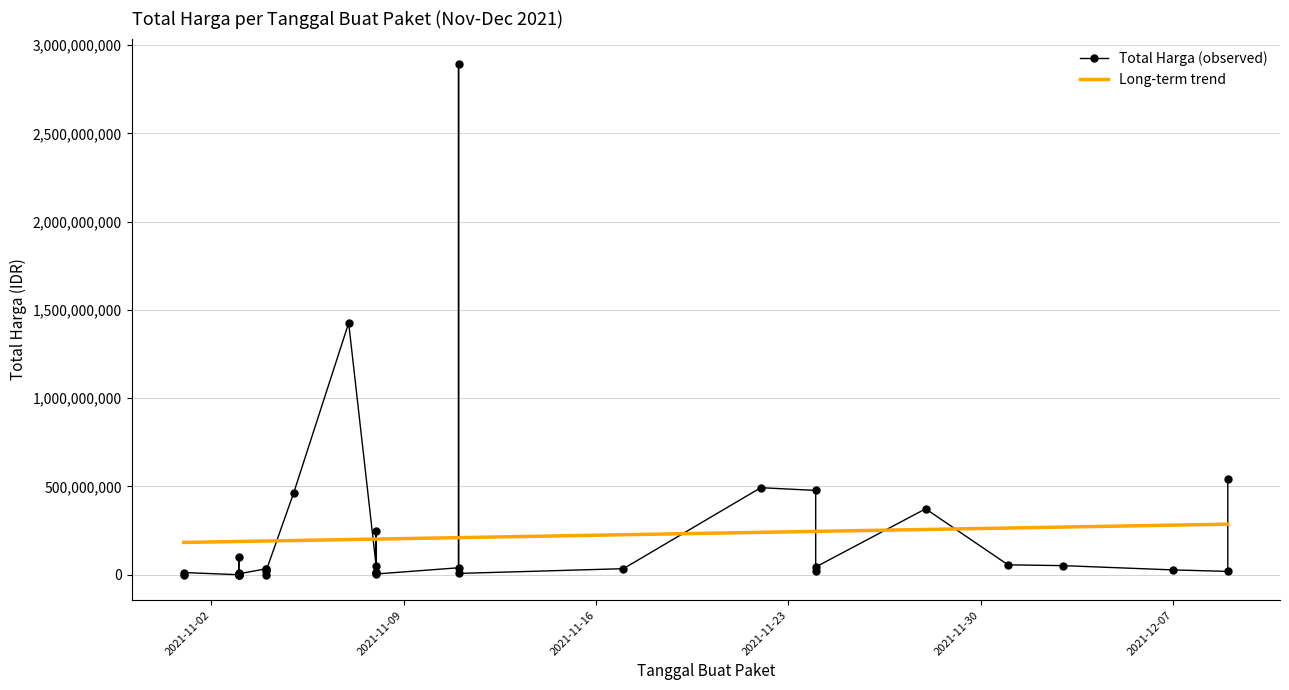

What is the sum of all Total Harga (observed) values?

7518497085.0